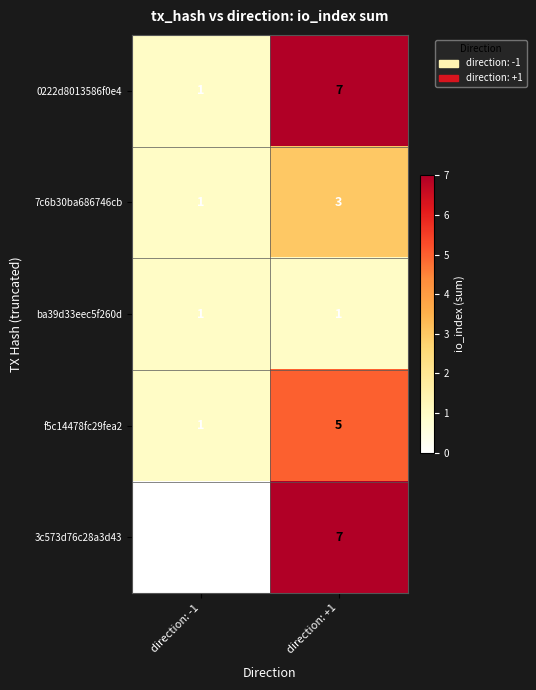

What is the sum of all 7c6b30ba686746cb values?

4